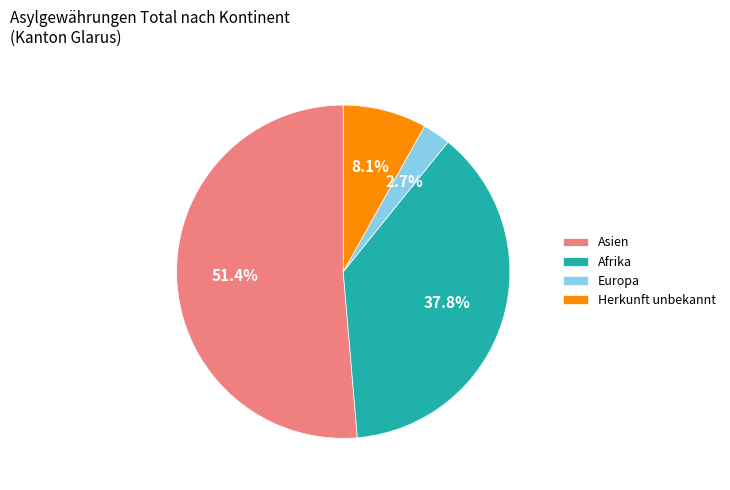

Between Europa and Asien, which is larger?

Asien